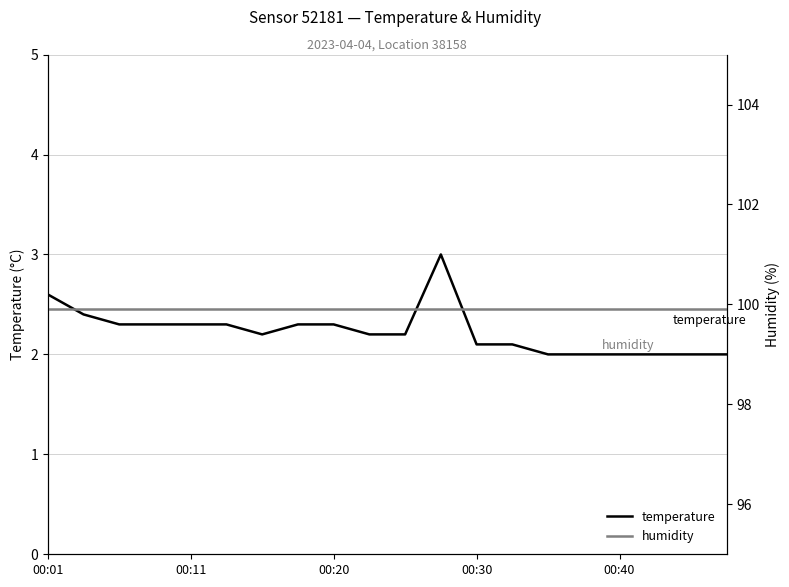

Between 00:30 and 11, which series saw the biggest shift?

temperature